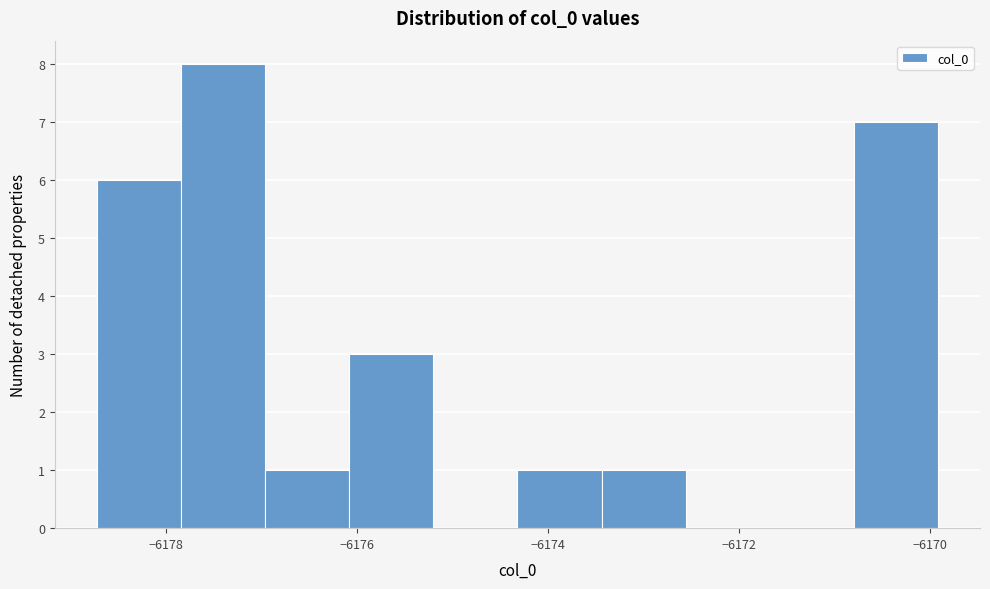

Over which range of the x-axis is the bar tallest?

-6177.8 to -6177.0